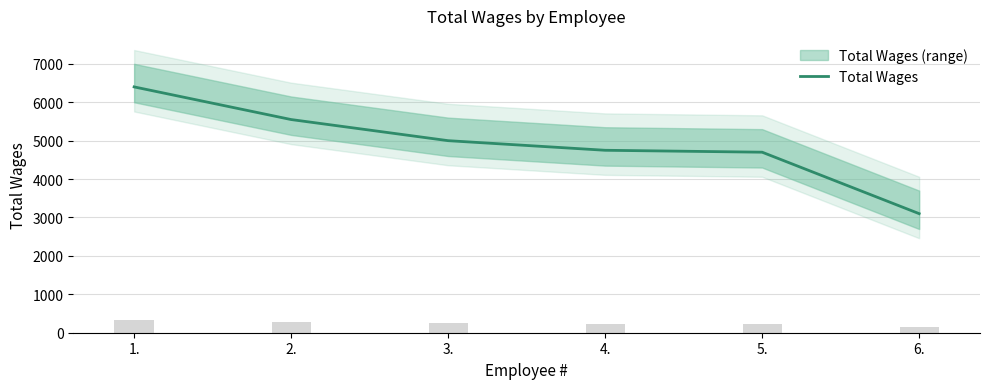

List the labels in order of value, smallest first.

6., 5., 4., 3., 2., 1.